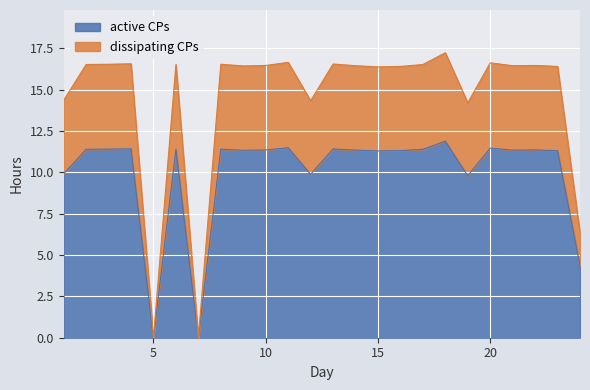

Which category has the highest value across all series?

18